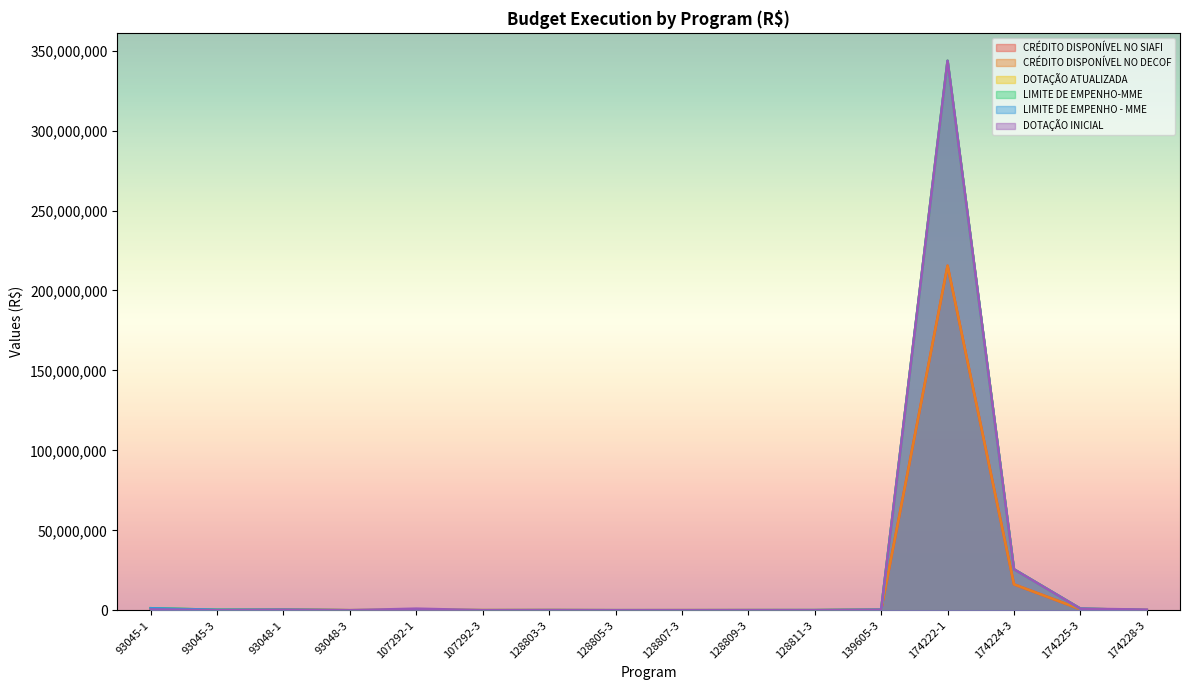

At how many categories does at least one series exceed 191066448?

1